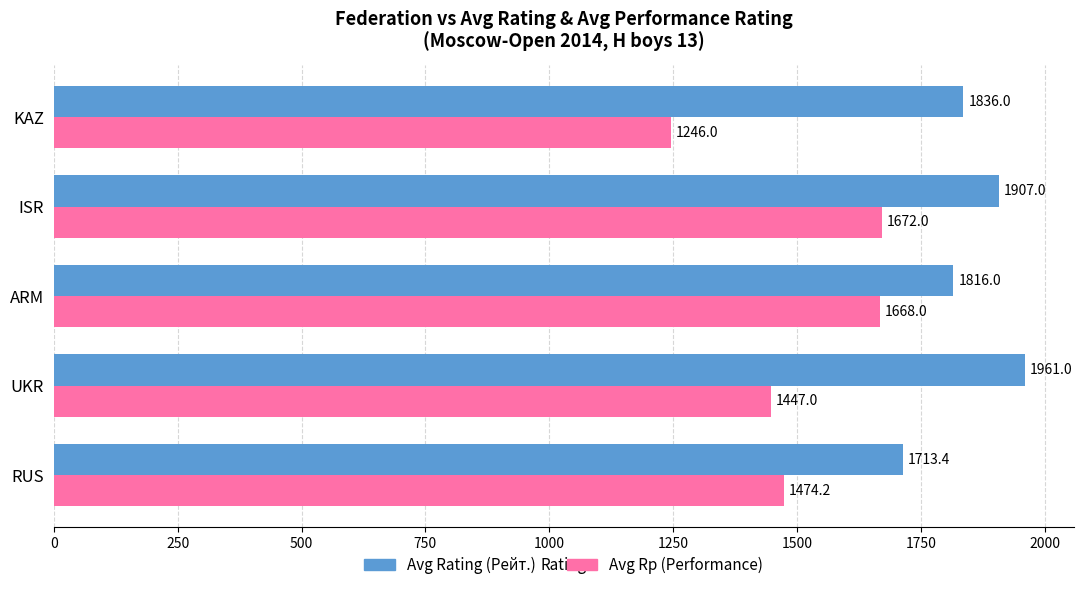

What is the highest value of the Avg Rating (Рейт.) series?

1961.0